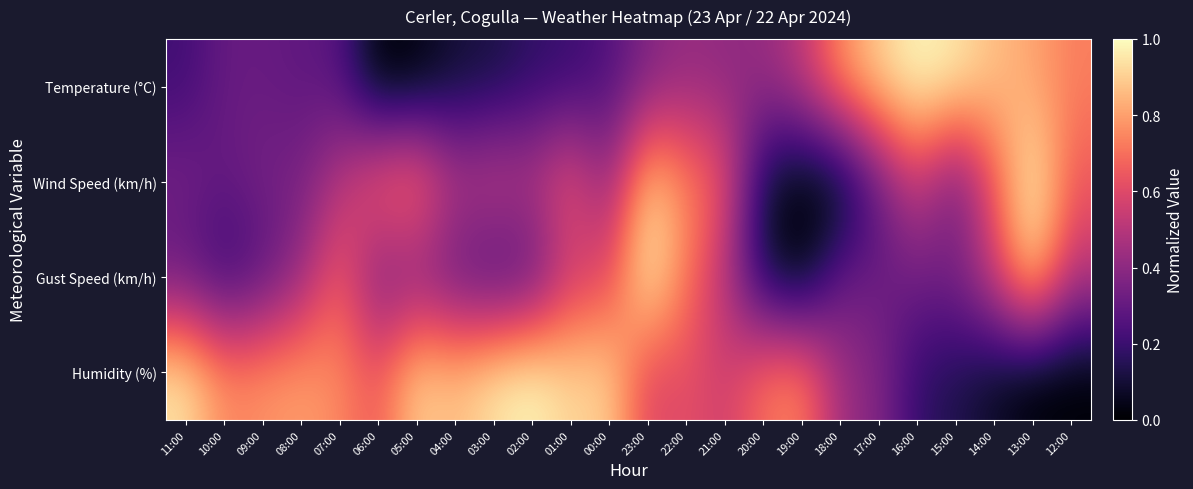

Which category has the lowest value across all series?

06:00